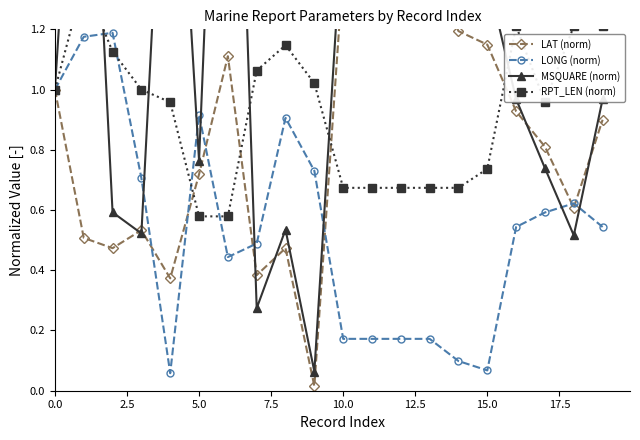

Is it true that LONG (norm) equals 0.6 at 0.0?

False